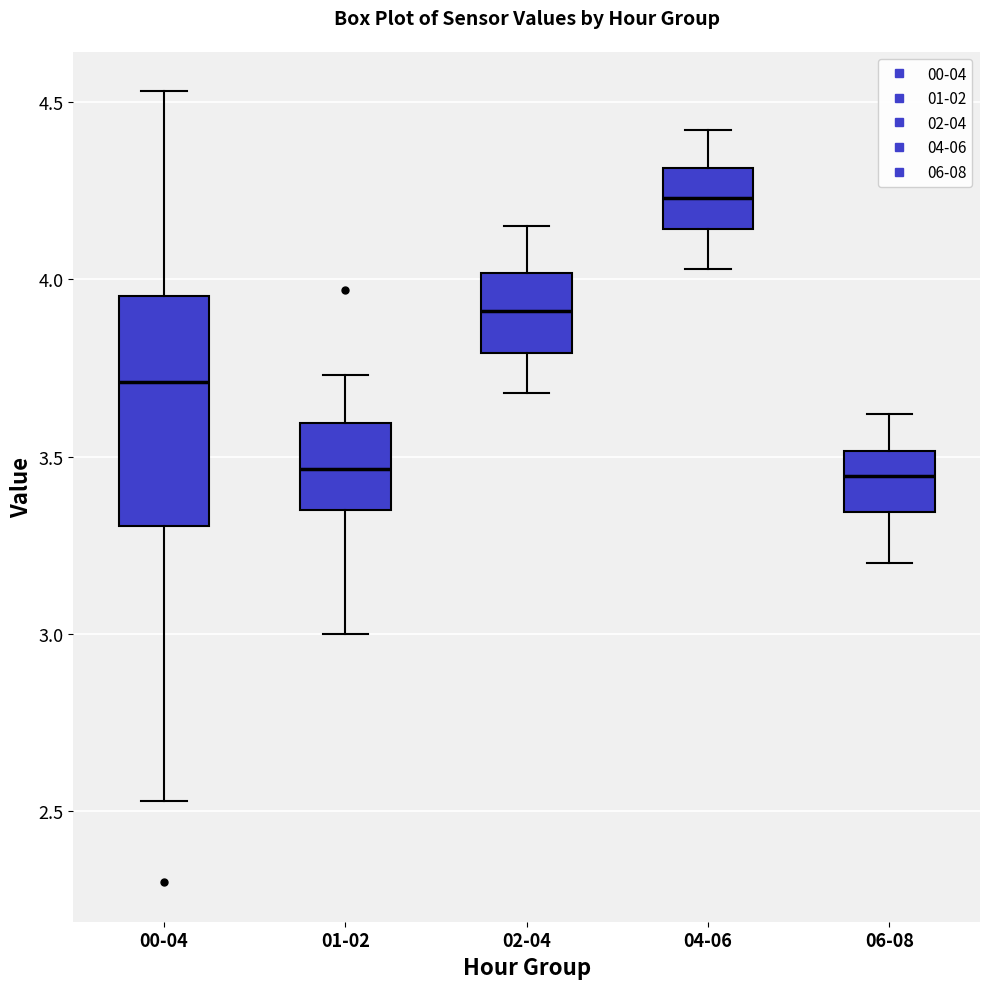

Where is the lower edge of the box for 02-04 on the y-axis? The values are not printed on the chart, so give them approximately, as read against the axis.

3.80